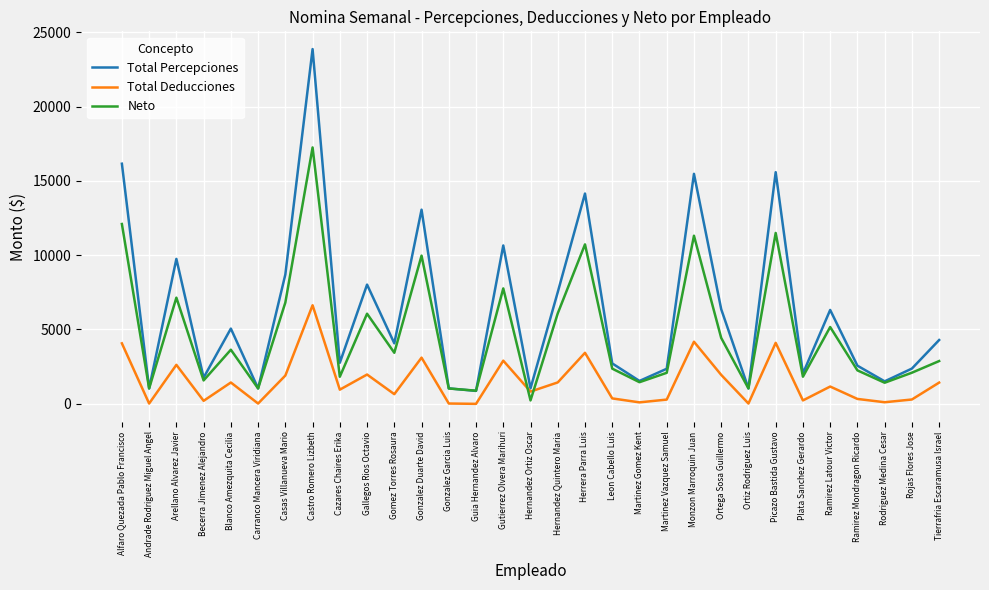

True or false: Total Percepciones has a value of 8011.7 at Gallegos Rios Octavio.

True